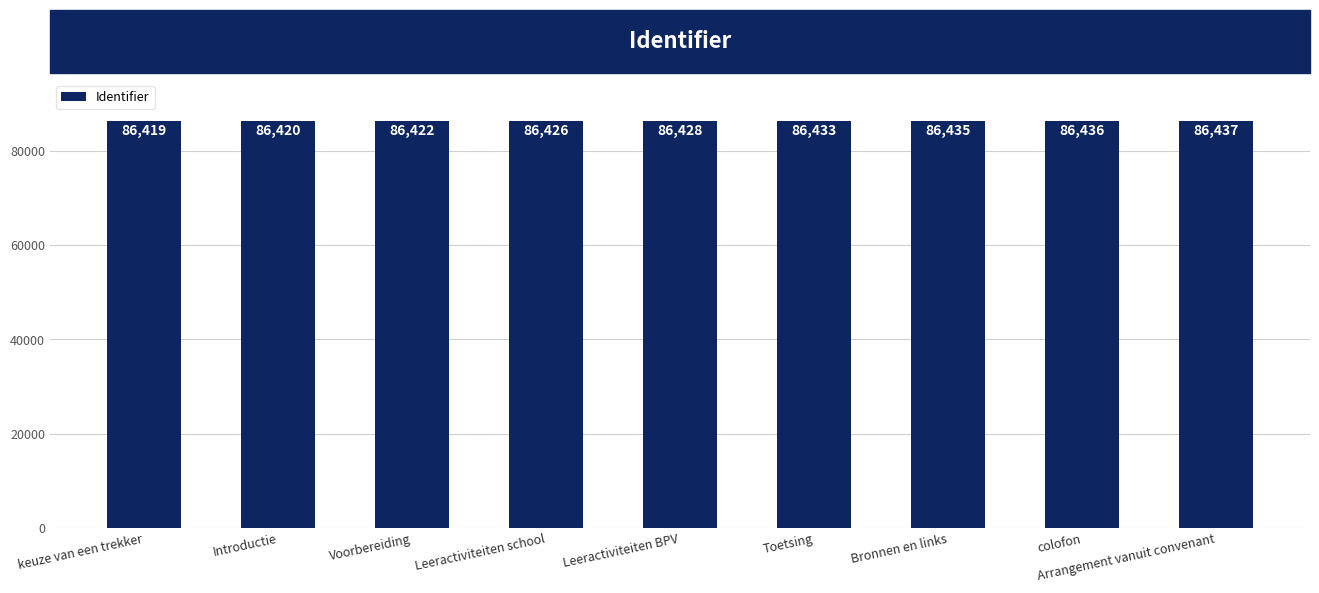

Rank the categories by value from highest to lowest.

Arrangement vanuit convenant, colofon, Bronnen en links, Toetsing, Leeractiviteiten BPV, Leeractiviteiten school, Voorbereiding, Introductie, keuze van een trekker